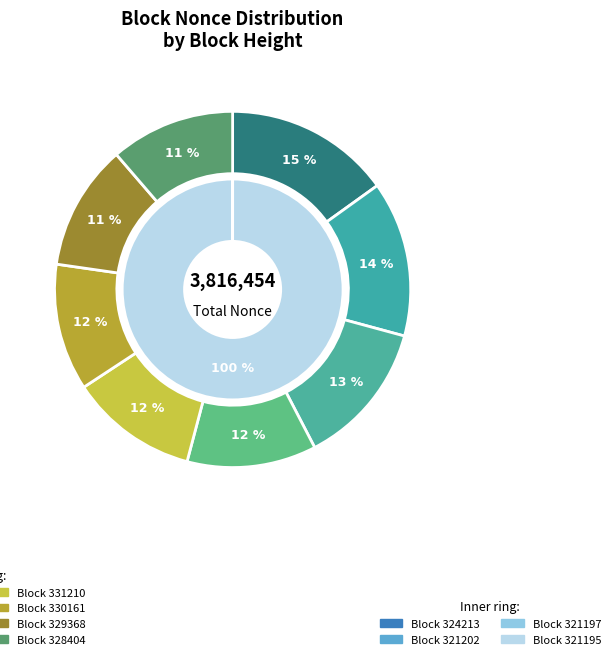

Which has a higher value, 324213 or 328404?

328404